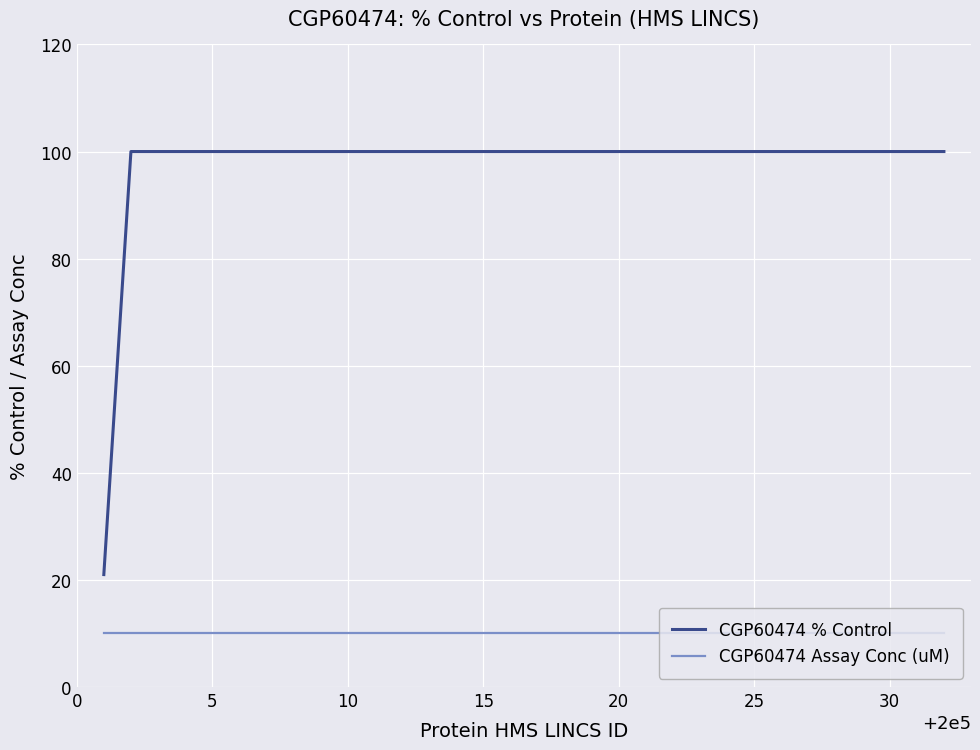

What is the highest value of the CGP60474 % Control series?

100